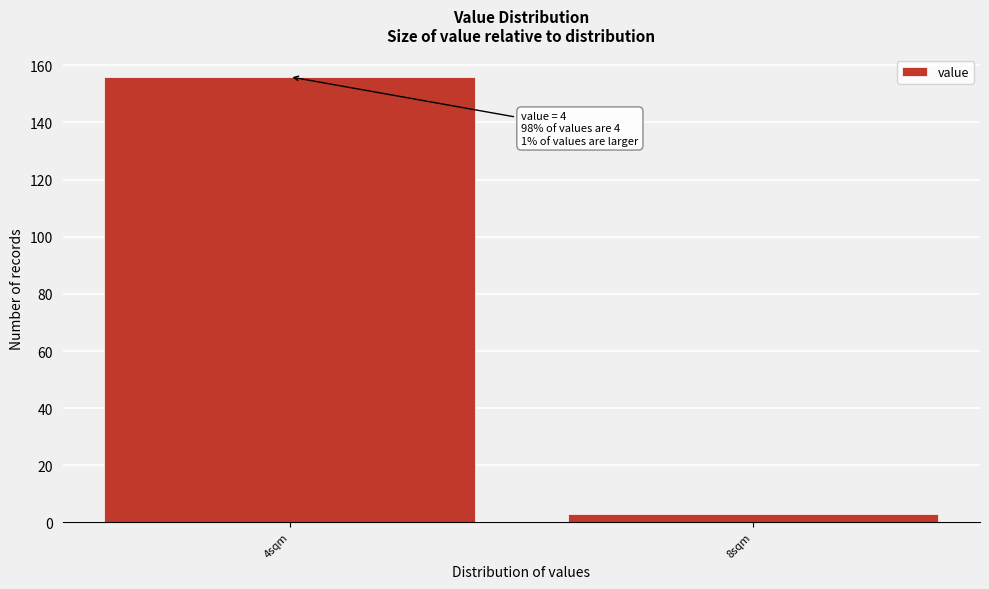

Reading left to right, transcribe all the data shown in this chart.

156	3